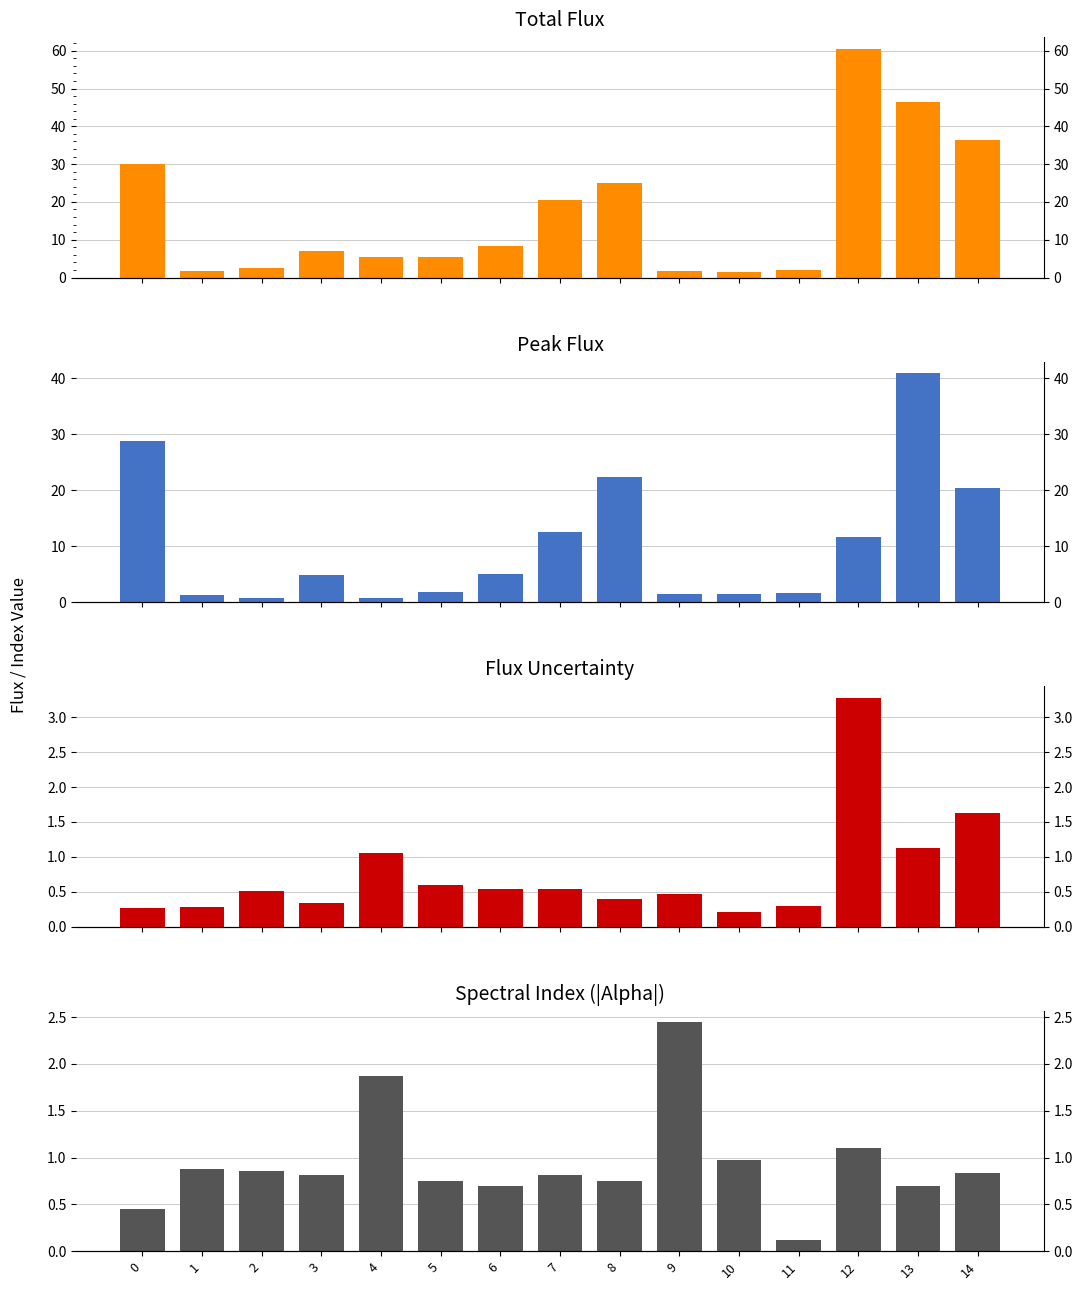

At which category is the sum across all series the highest?

13